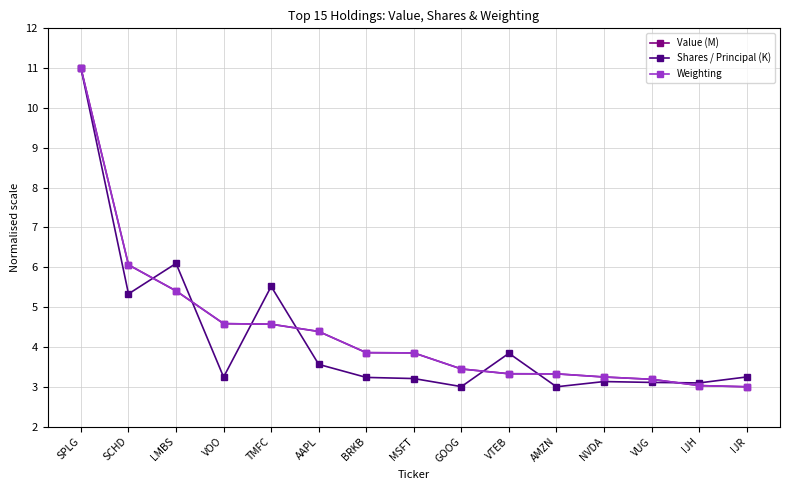

What position from the right is VOO?

12